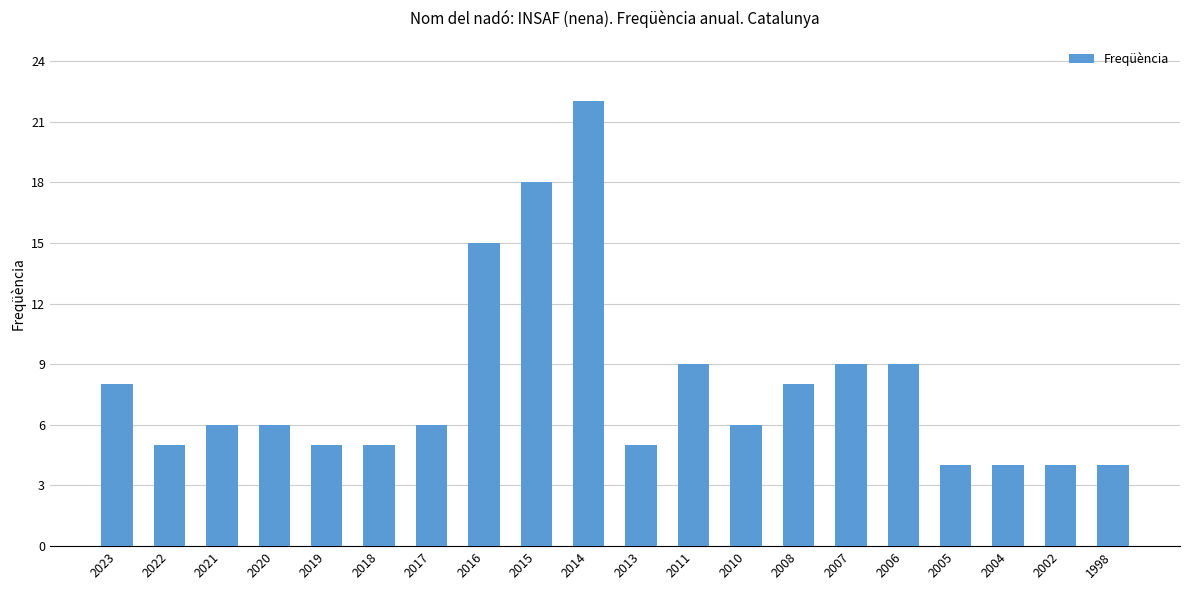

The chart shows a value of 5 at 2022. True or false?

True